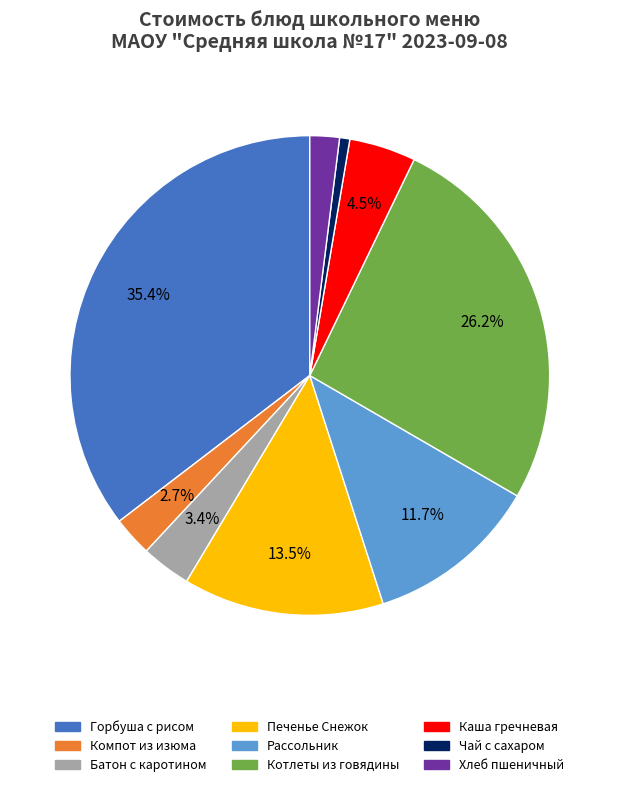

Combined, do Компот из изюма and Котлеты из говядины account for over 50%?

No